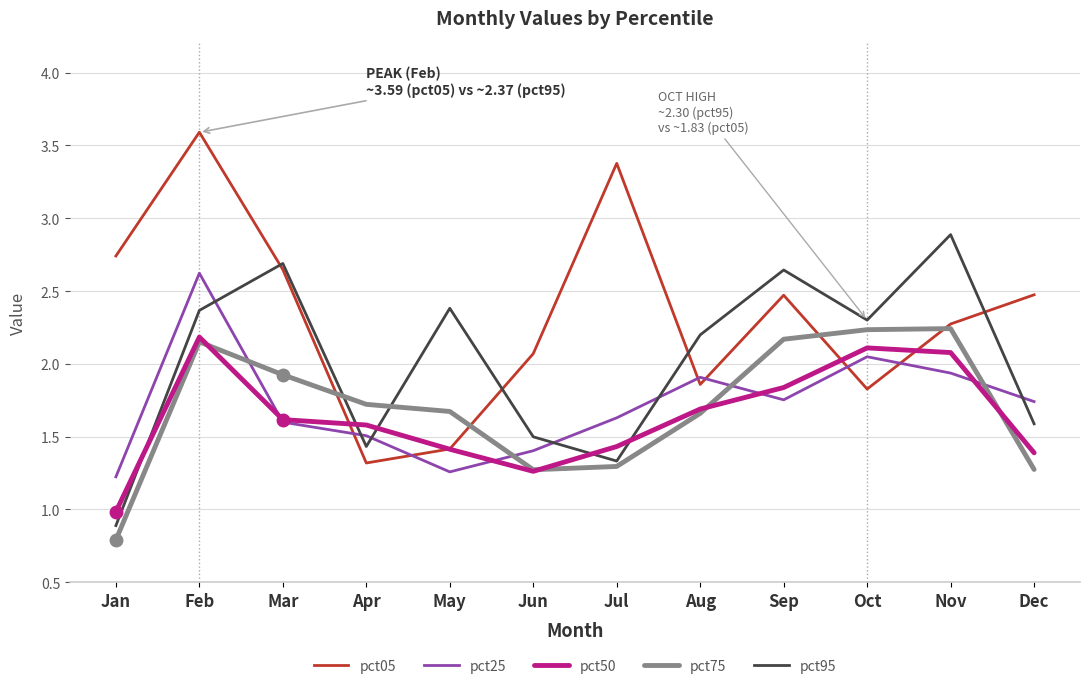

At which category is the sum across all series the highest?

Feb